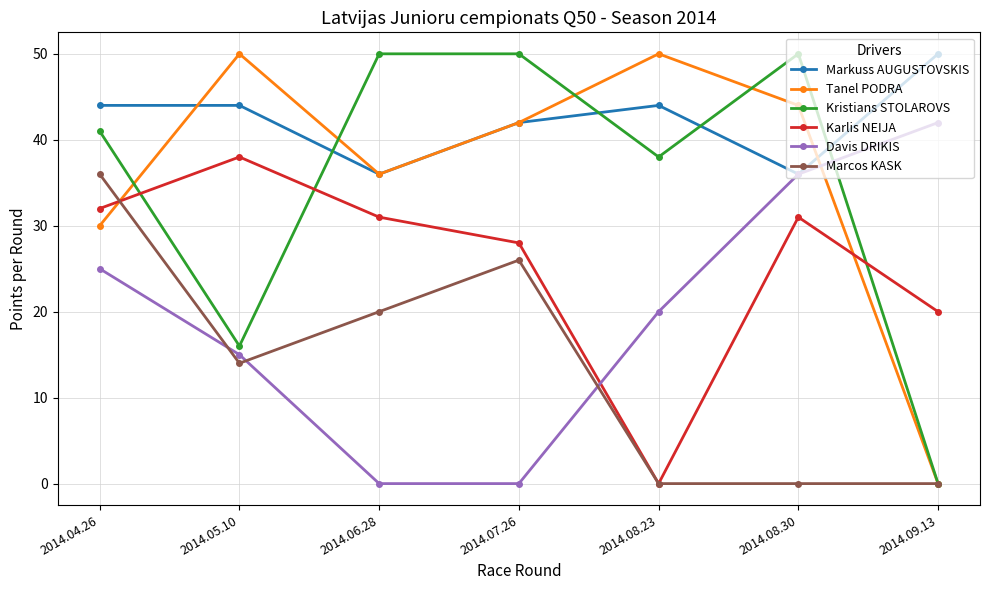

Reading left to right, what are all the values shown in this chart?

Markuss AUGUSTOVSKIS: 44	44	36	42	44	36	50
Tanel PODRA: 30	50	36	42	50	44	0
Kristians STOLAROVS: 41	16	50	50	38	50	0
Karlis NEIJA: 32	38	31	28	0	31	20
Davis DRIKIS: 25	15	0	0	20	36	42
Marcos KASK: 36	14	20	26	0	0	0